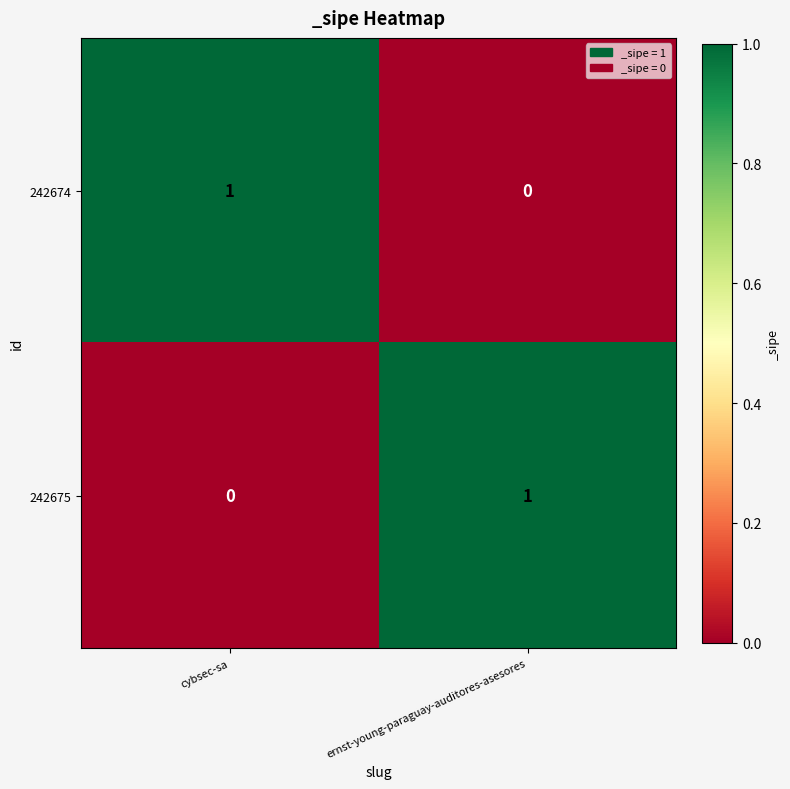

Is it true that 242674 equals -1 at ernst-young-paraguay-auditores-asesores?

False